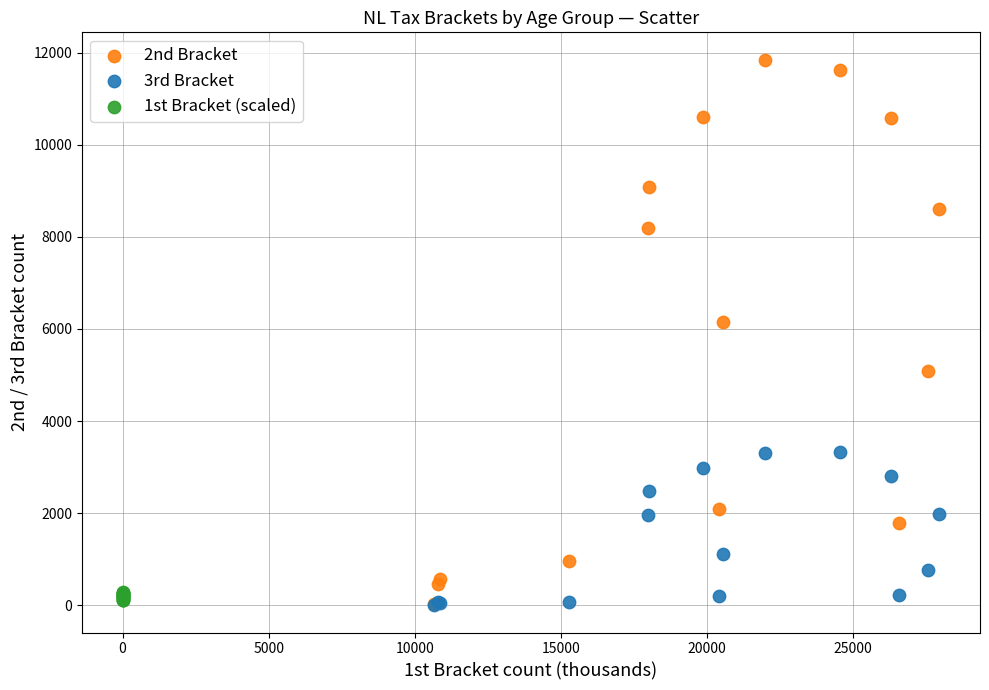

Which series has the widest spread of Y values?

2nd Bracket